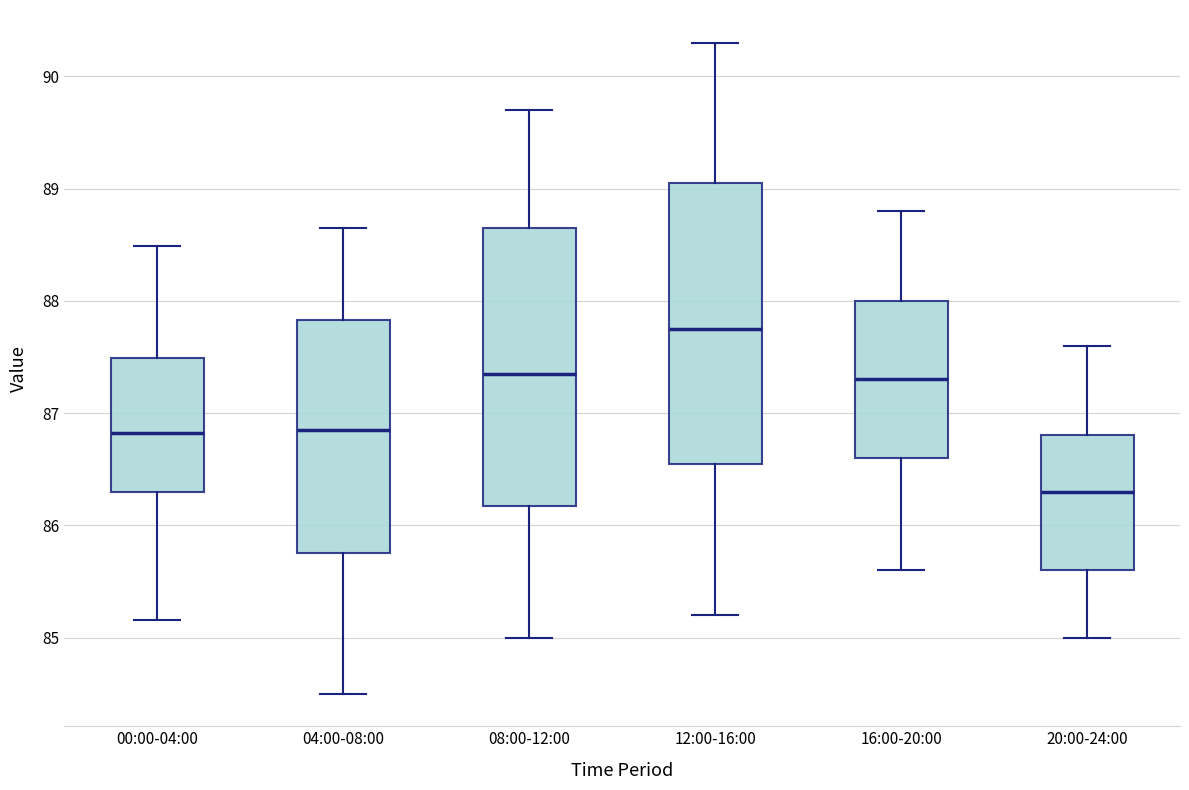

Reading left to right, read every box against the y-axis: the position of its median line, the range the box covers, and the ends of its whiskers. The values are not printed on the chart, so give them approximately, as read against the axis.

00:00-04:00: median 86.8, box 86.3 to 87.5, whiskers 85.2 to 88.5
04:00-08:00: median 86.9, box 85.8 to 87.8, whiskers 84.5 to 88.7
08:00-12:00: median 87.4, box 86.2 to 88.7, whiskers 85.0 to 89.7
12:00-16:00: median 87.8, box 86.6 to 89.1, whiskers 85.2 to 90.3
16:00-20:00: median 87.3, box 86.6 to 88.0, whiskers 85.6 to 88.8
20:00-24:00: median 86.3, box 85.6 to 86.8, whiskers 85.0 to 87.6